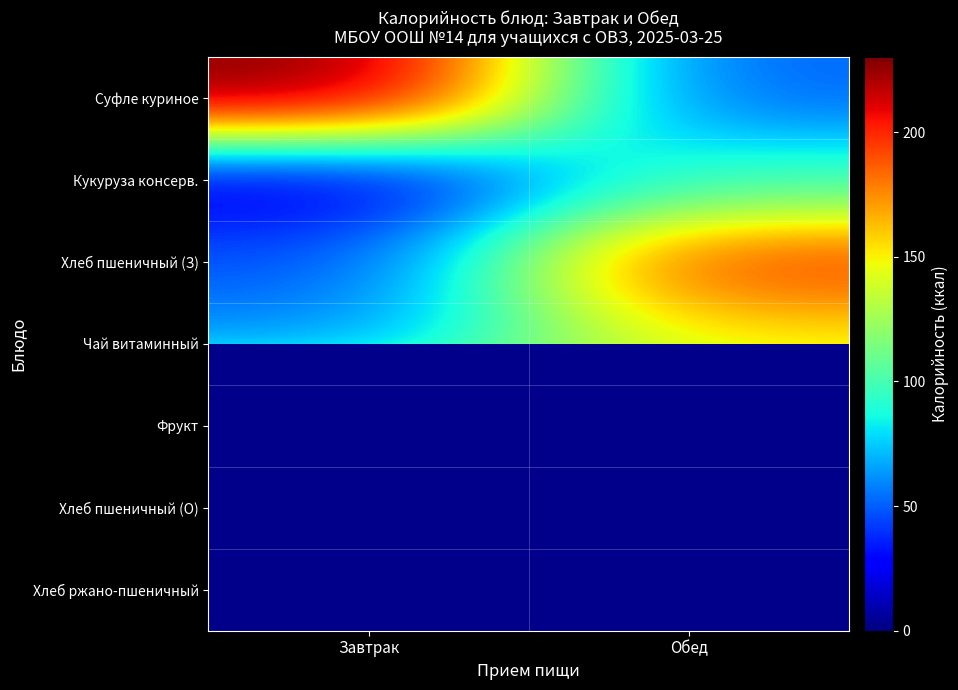

At which category is the sum across all series the highest?

Обед